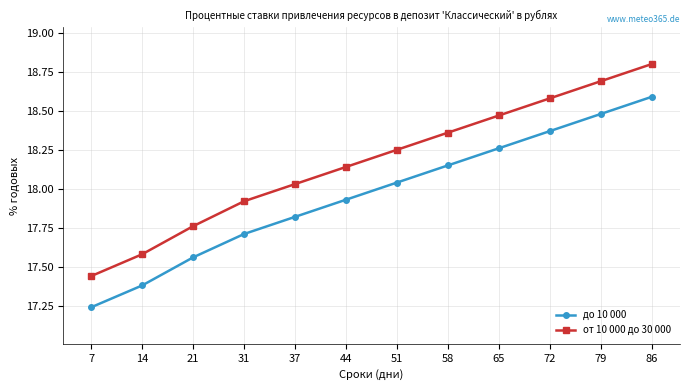

How many lines are shown in the chart?

2